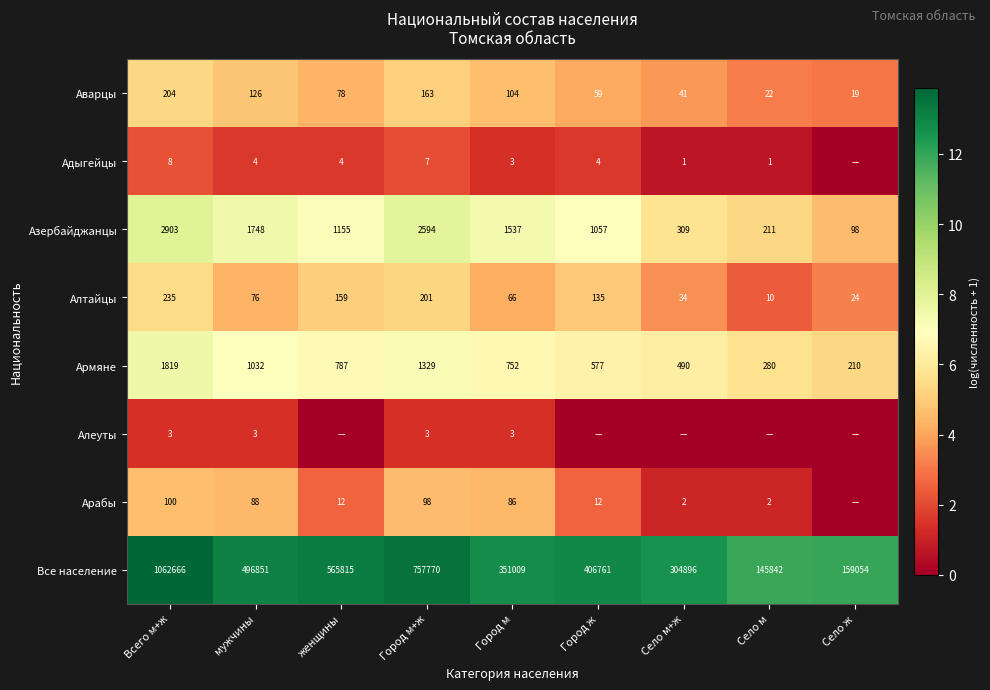

Is it true that Алтайцы equals 1.4 at Город м?

False